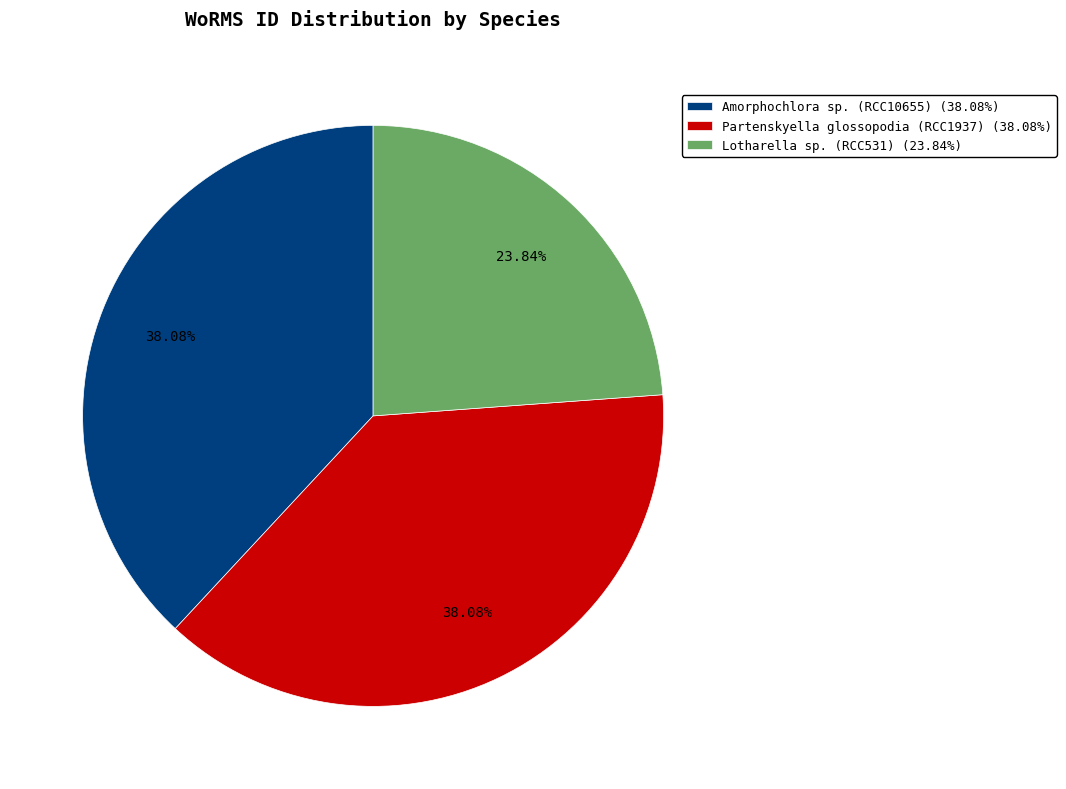

To the nearest percent, what is the difference between the largest and smallest slice percentages?

14%